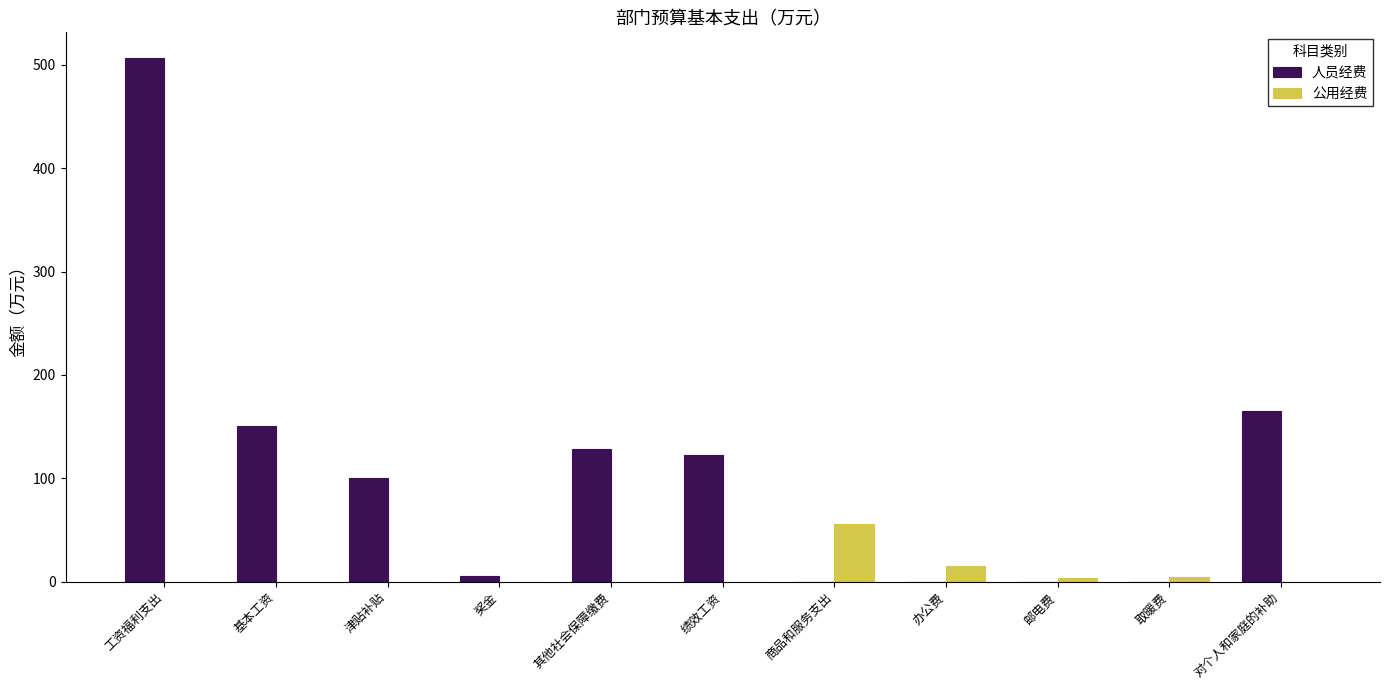

What are all the series names shown in the legend?

人员经费, 公用经费